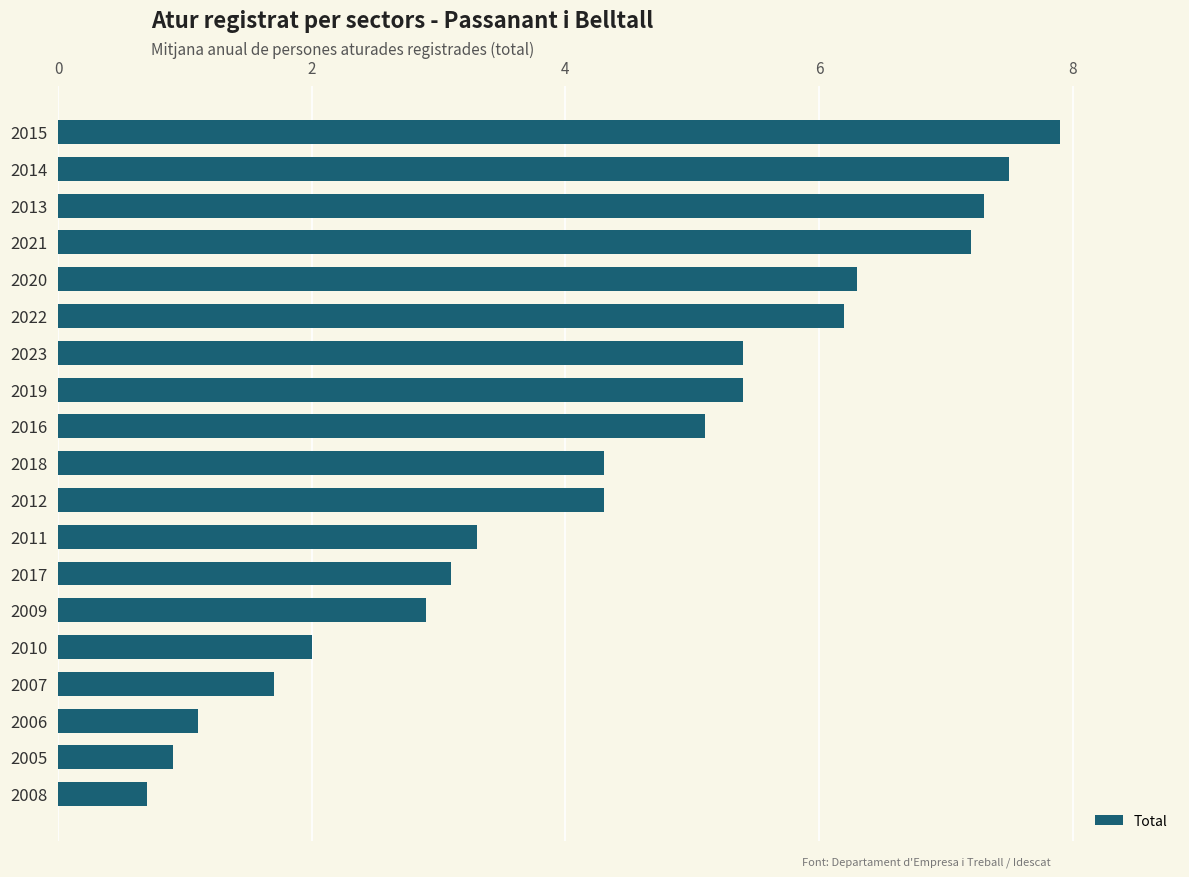

What is the value of the 7th bar from the top?

5.4